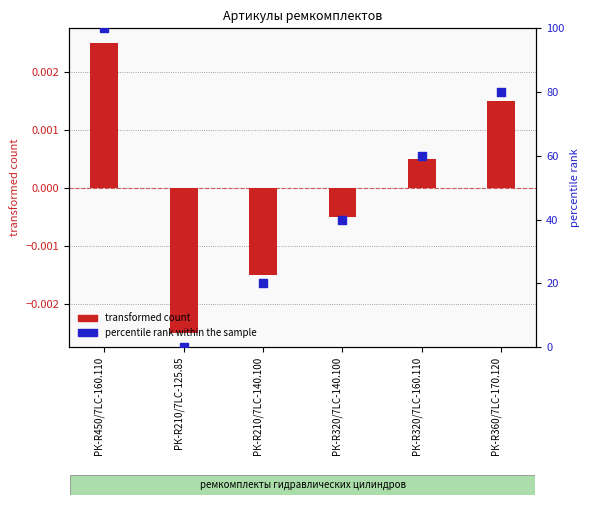

At which category is the sum across all series the highest?

РК-R450/7LC-160.110